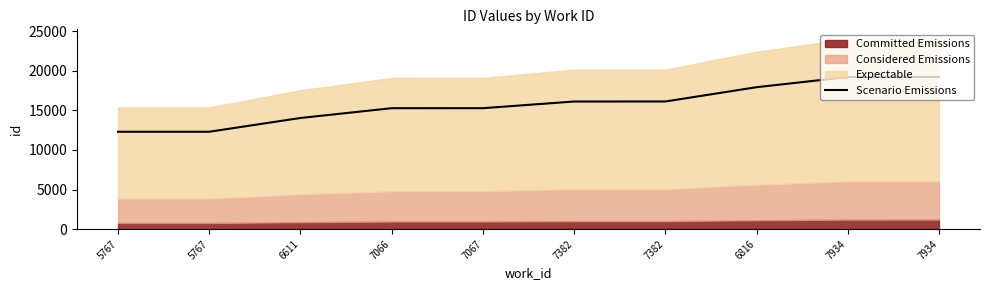

What is the maximum value shown in the chart?

19223.2